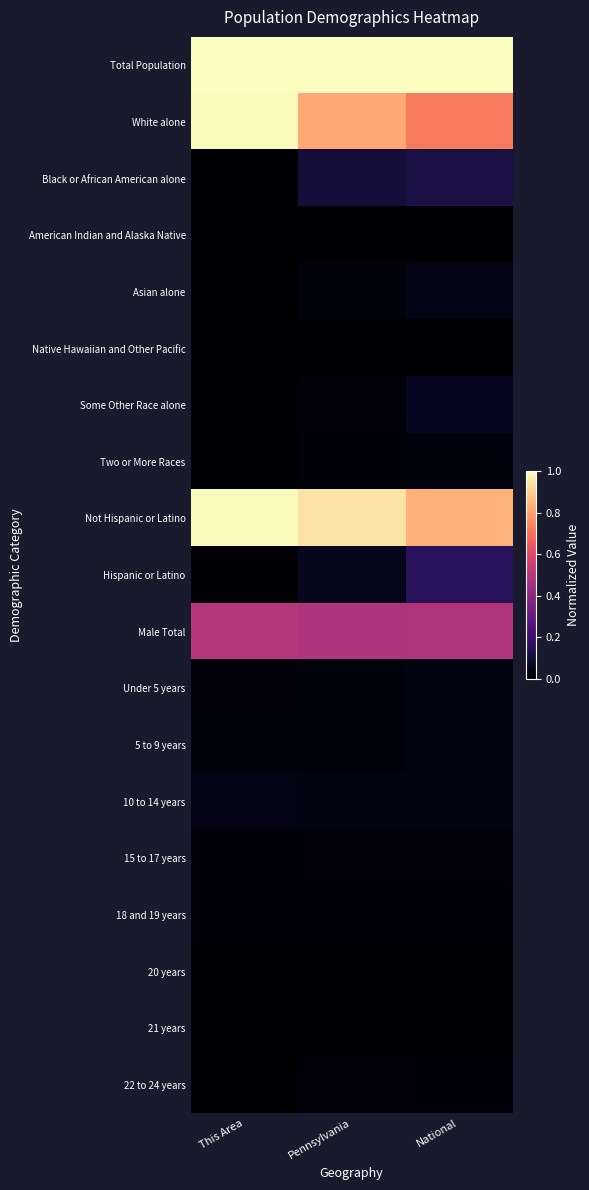

Reading left to right, extract all data points from this chart.

Total Population: This Area=1.0	Pennsylvania=1.0	National=1.0
White alone: This Area=1.0	Pennsylvania=0.8	National=0.7
Black or African American alone: This Area=0.0	Pennsylvania=0.1	National=0.1
American Indian and Alaska Native: This Area=0.0	Pennsylvania=0.0	National=0.0
Asian alone: This Area=0.0	Pennsylvania=0.0	National=0.0
Native Hawaiian and Other Pacific: This Area=0.0	Pennsylvania=0.0	National=0.0
Some Other Race alone: This Area=0.0	Pennsylvania=0.0	National=0.1
Two or More Races: This Area=0.0	Pennsylvania=0.0	National=0.0
Not Hispanic or Latino: This Area=1.0	Pennsylvania=0.9	National=0.8
Hispanic or Latino: This Area=0.0	Pennsylvania=0.1	National=0.2
Male Total: This Area=0.5	Pennsylvania=0.5	National=0.5
Under 5 years: This Area=0.0	Pennsylvania=0.0	National=0.0
5 to 9 years: This Area=0.0	Pennsylvania=0.0	National=0.0
10 to 14 years: This Area=0.0	Pennsylvania=0.0	National=0.0
15 to 17 years: This Area=0.0	Pennsylvania=0.0	National=0.0
18 and 19 years: This Area=0.0	Pennsylvania=0.0	National=0.0
20 years: This Area=0.0	Pennsylvania=0.0	National=0.0
21 years: This Area=0.0	Pennsylvania=0.0	National=0.0
22 to 24 years: This Area=0.0	Pennsylvania=0.0	National=0.0